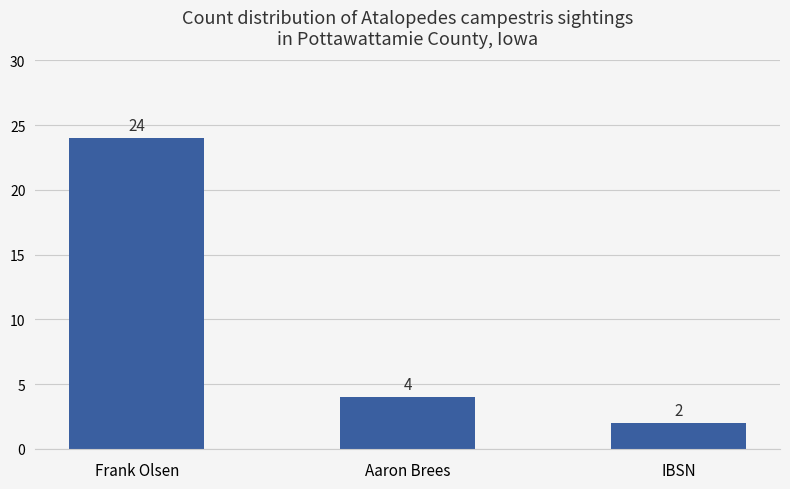

True or false: the data shows 24 at Frank Olsen.

True